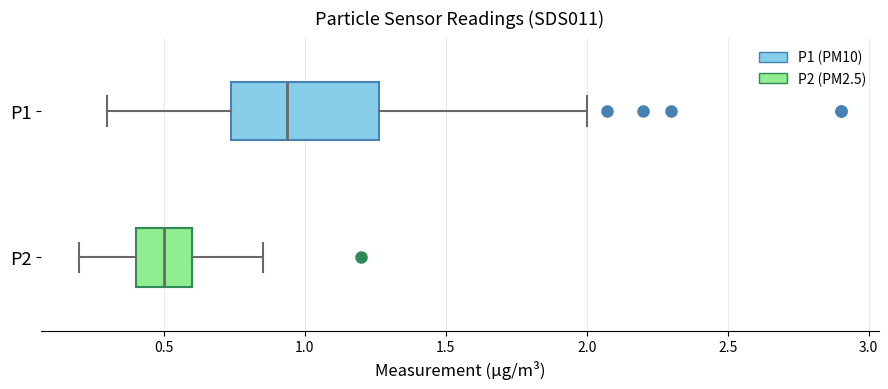

Reading bottom to top, read every box against the x-axis: the position of its median line, the range the box covers, and the ends of its whiskers. The values are not printed on the chart, so give them approximately, as read against the axis.

P2: median 0.50, box 0.40 to 0.60, whiskers 0.20 to 0.85
P1: median 0.95, box 0.75 to 1.25, whiskers 0.30 to 2.00